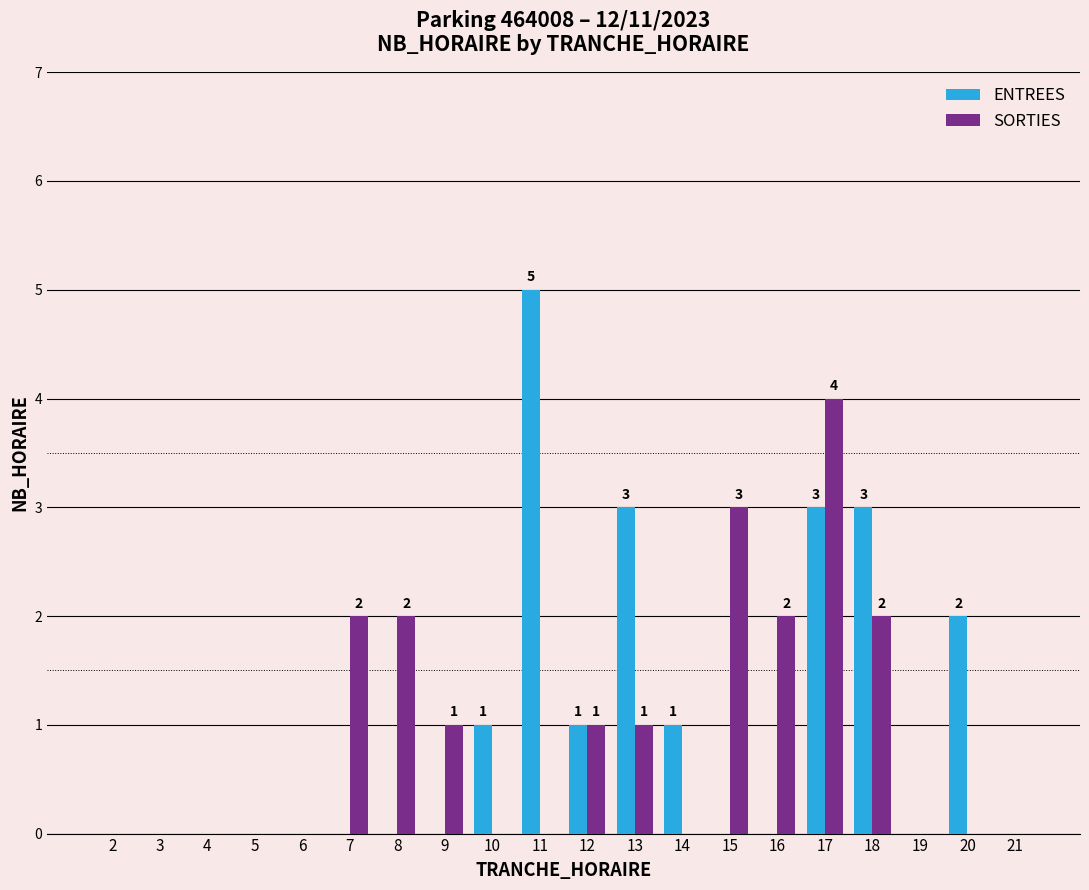

At which category is the sum across all series the highest?

17